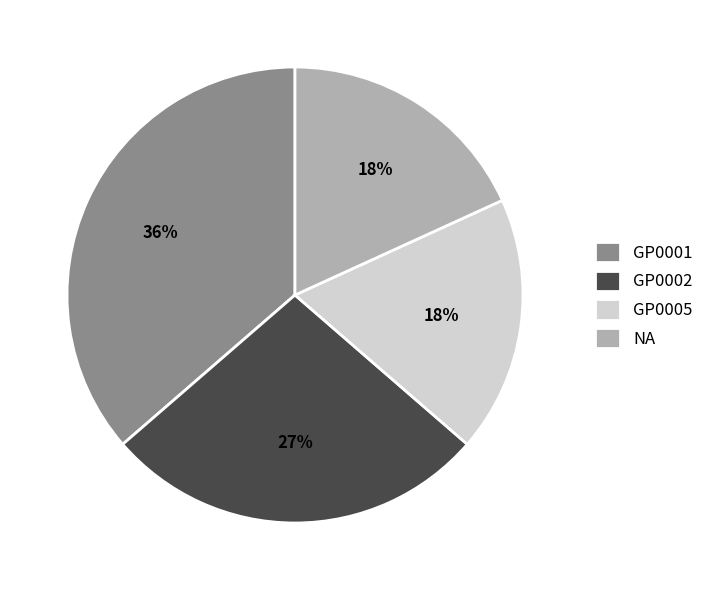

Is there a majority slice in this chart?

No